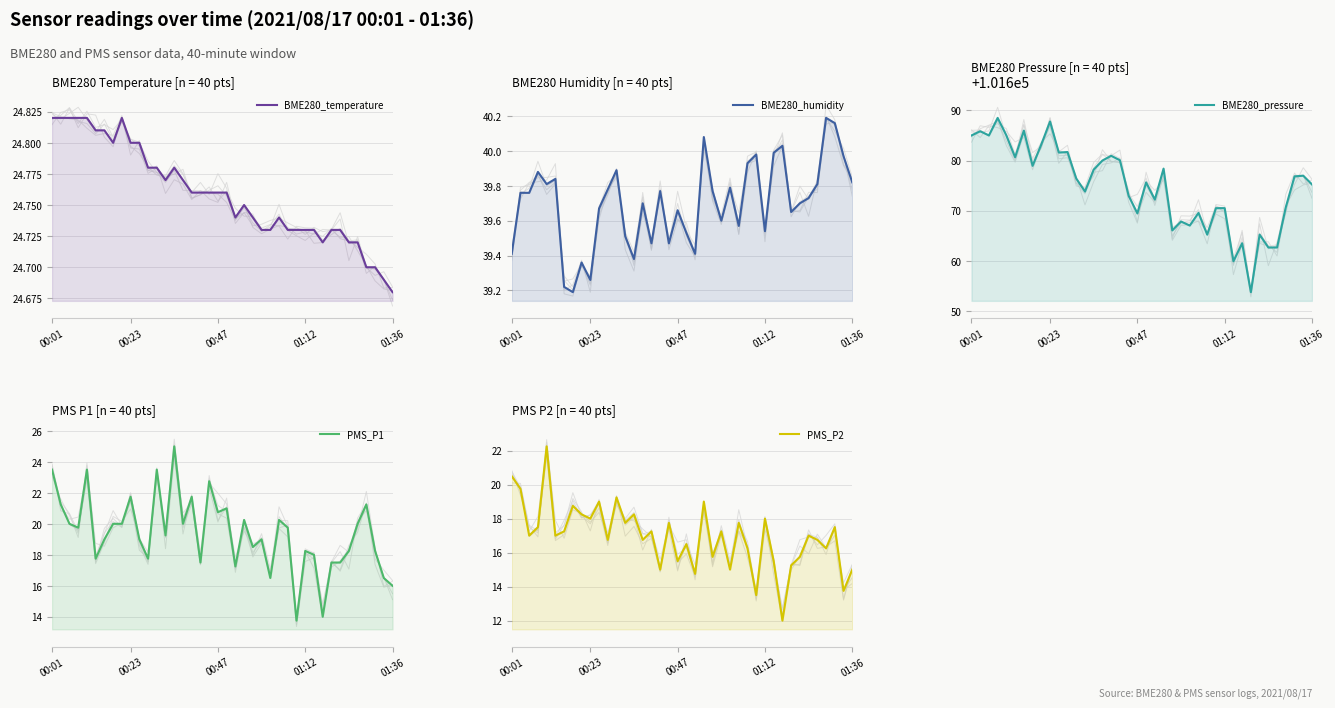

Reading right to left, extract all data points from this chart.

BME280_temperature: 24.7	24.7	24.7	24.7	24.7	24.7	24.7	24.7	24.7	24.7	24.7	24.7	24.7	24.7	24.7	24.7	24.7	24.8	24.7	24.8	24.8	24.8	24.8	24.8	24.8	24.8	24.8	24.8	24.8	24.8	24.8	24.8	24.8	24.8	24.8	24.8	24.8	24.8	24.8	24.8
BME280_humidity: 39.8	40.0	40.2	40.2	39.8	39.7	39.7	39.6	40.0	40.0	39.5	40.0	39.9	39.6	39.8	39.6	39.8	40.1	39.4	39.5	39.7	39.5	39.8	39.5	39.7	39.4	39.5	39.9	39.8	39.7	39.3	39.4	39.2	39.2	39.8	39.8	39.9	39.8	39.8	39.4
BME280_pressure: 101675.2	101677.0	101676.8	101670.7	101662.7	101662.7	101665.2	101653.8	101663.5	101659.9	101670.5	101670.5	101665.2	101669.6	101667.0	101667.8	101666.1	101678.4	101672.2	101675.6	101669.5	101673.0	101680.1	101680.9	101680.0	101678.2	101673.8	101676.4	101681.7	101681.6	101687.8	101683.2	101678.9	101686.0	101680.7	101685.0	101688.5	101685.0	101685.8	101685.0
PMS_P1: 16.0	16.5	18.2	21.2	20.0	18.2	17.5	17.5	14.0	18.0	18.2	13.8	19.8	20.2	16.5	19.0	18.5	20.2	17.2	21.0	20.8	22.8	17.5	21.8	20.0	25.0	19.2	23.5	17.8	19.0	21.8	20.0	20.0	19.0	17.8	23.5	19.8	20.0	21.2	23.5
PMS_P2: 15.0	13.8	17.5	16.2	16.8	17.0	15.8	15.2	12.0	15.5	18.0	13.5	16.2	17.8	15.0	17.2	15.8	19.0	14.8	16.5	15.5	17.8	15.0	17.2	16.8	18.2	17.8	19.2	16.8	19.0	18.0	18.2	18.8	17.2	17.0	22.2	17.5	17.0	19.8	20.5